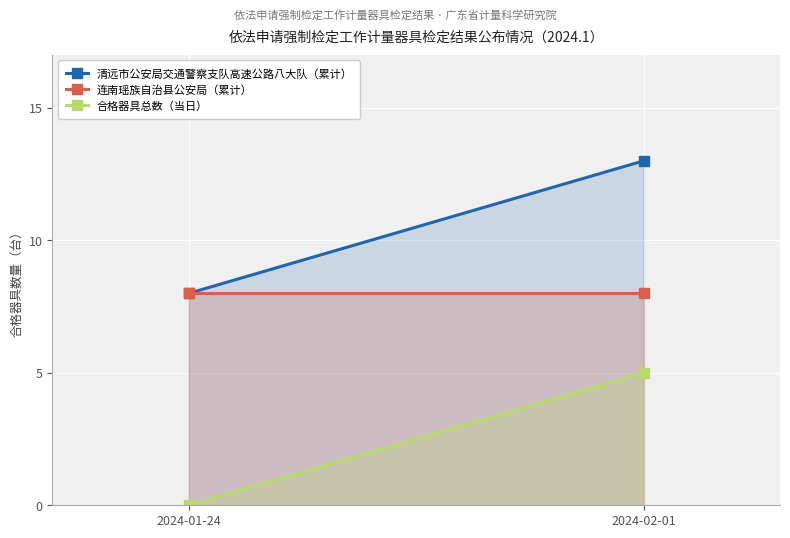

Is it true that 清远市公安局交通警察支队高速公路八大队（累计） equals 8 at 2024-01-24?

True